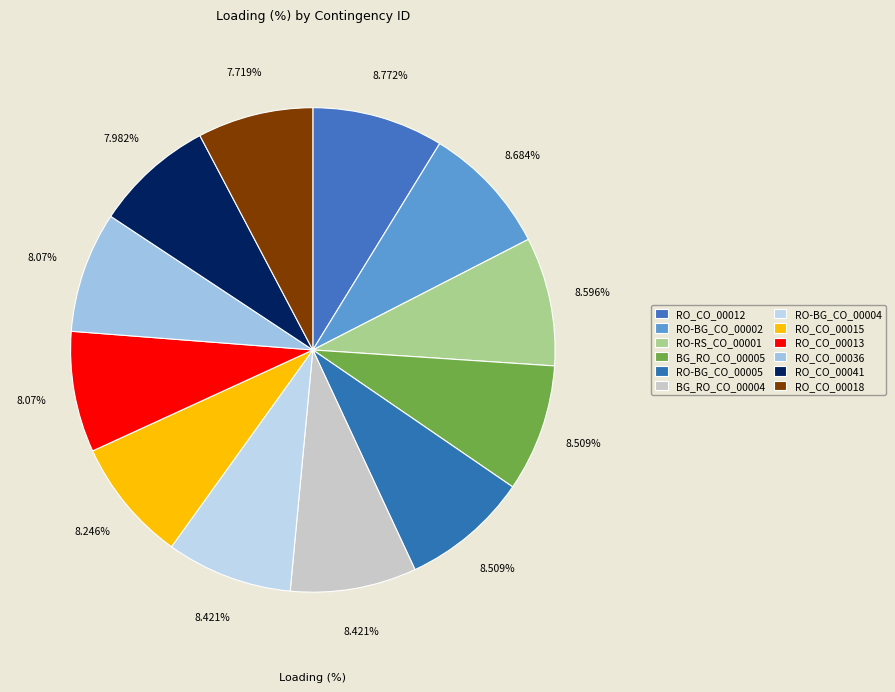

The RO_CO_00013 slice represents 8% of the pie. True or false?

True